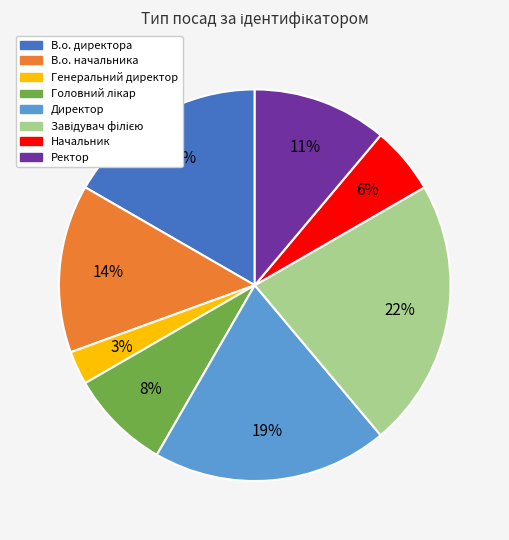

Is the sum of Директор and Генеральний директор greater than half?

No